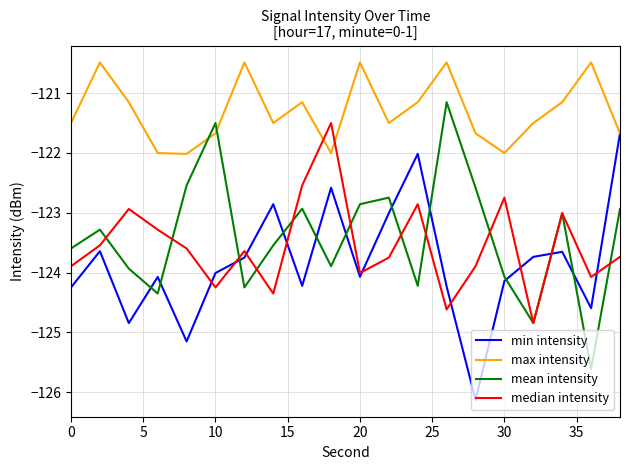

True or false: min intensity and mean intensity cross at least once.

True